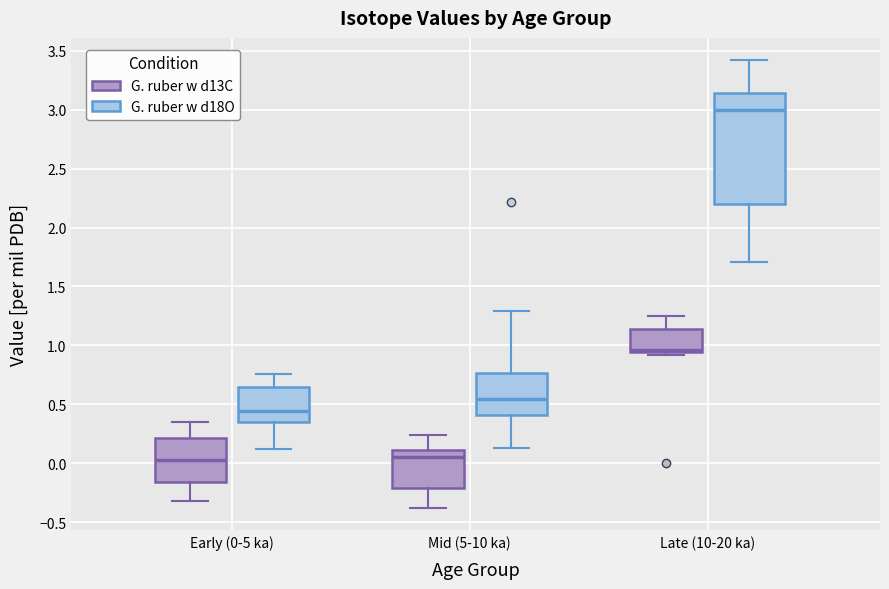

Which box's median line is the highest?

Late (10-20 ka) (G. ruber w d18O)